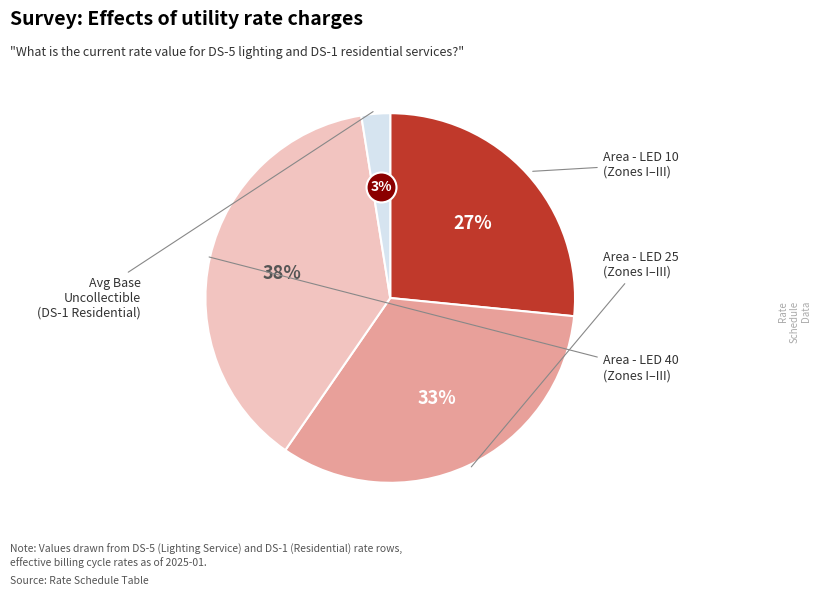

Does Area - LED 25 (Zone I-III) represent more than half of the total?

No